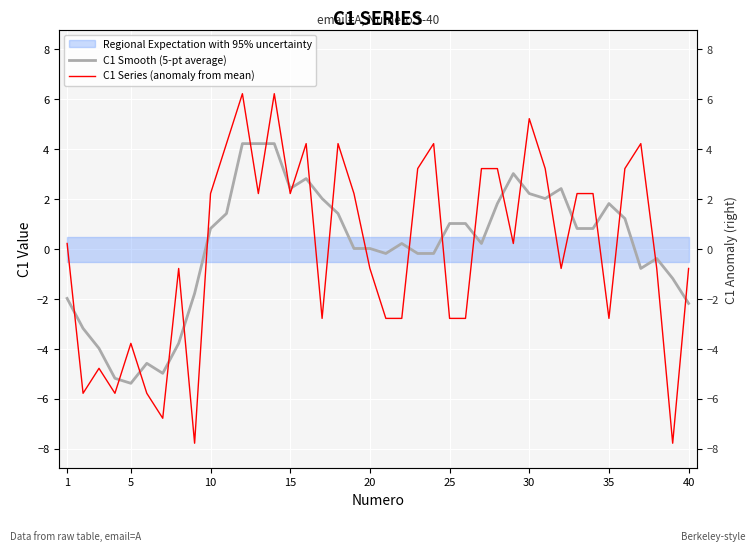

Which series has the largest range (max minus min)?

C1 Series (anomaly from mean)